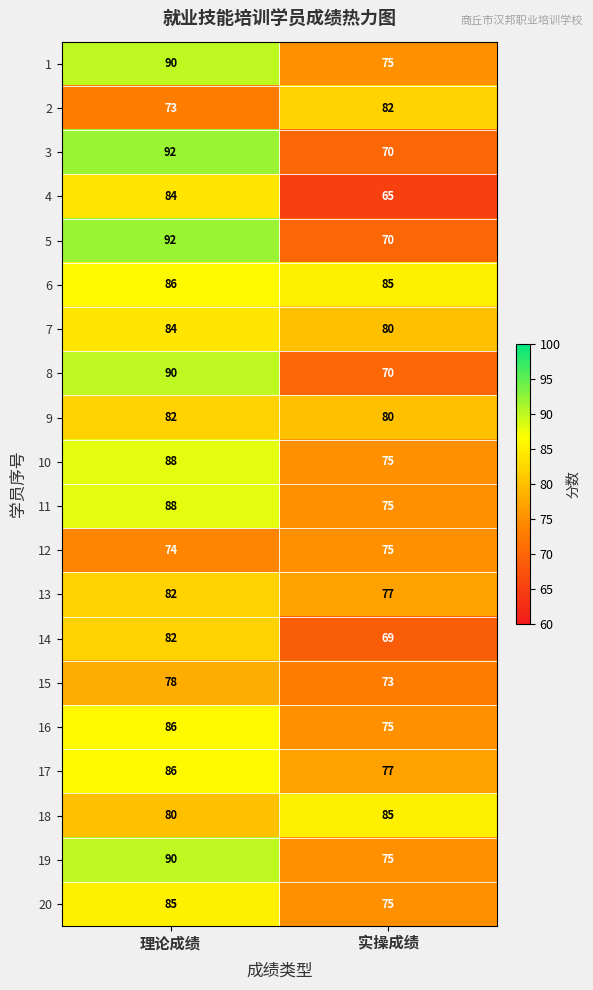

What is the spread (max minus min) of values at 实操成绩?

20